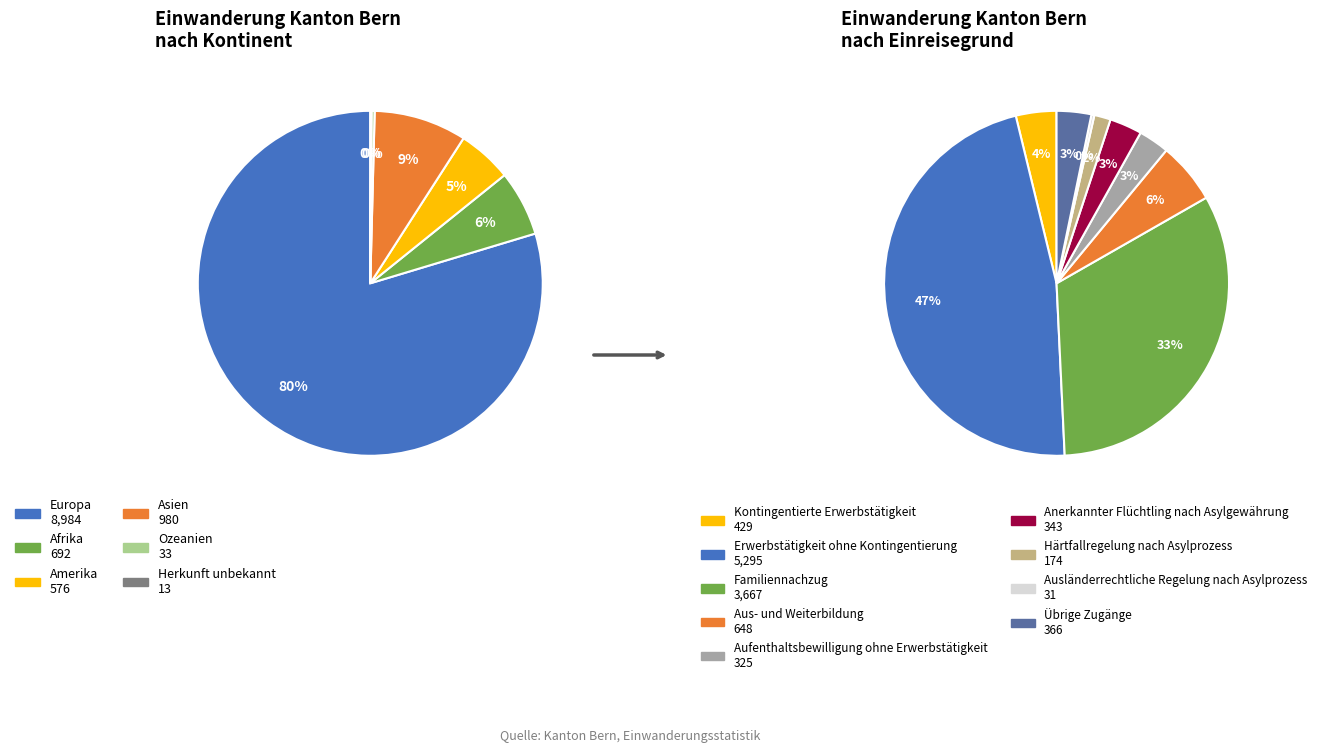

How much of the chart is everything except Asien?

91.3%